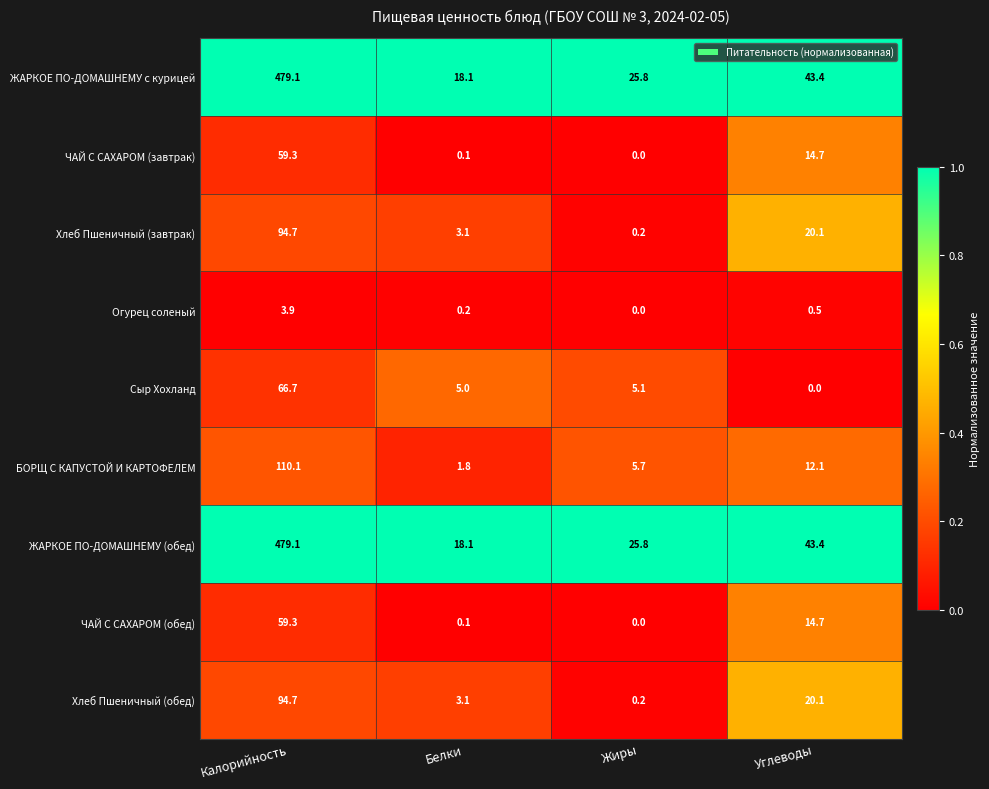

What is the total value across all series at Углеводы?

169.0